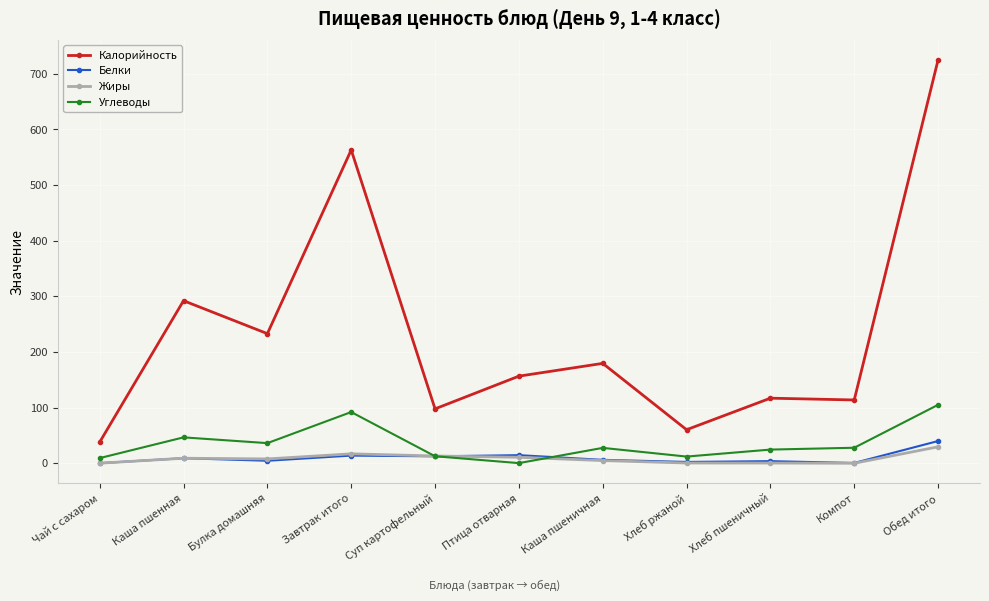

What is the value of the Углеводы point at the 9th from the left?

24.6